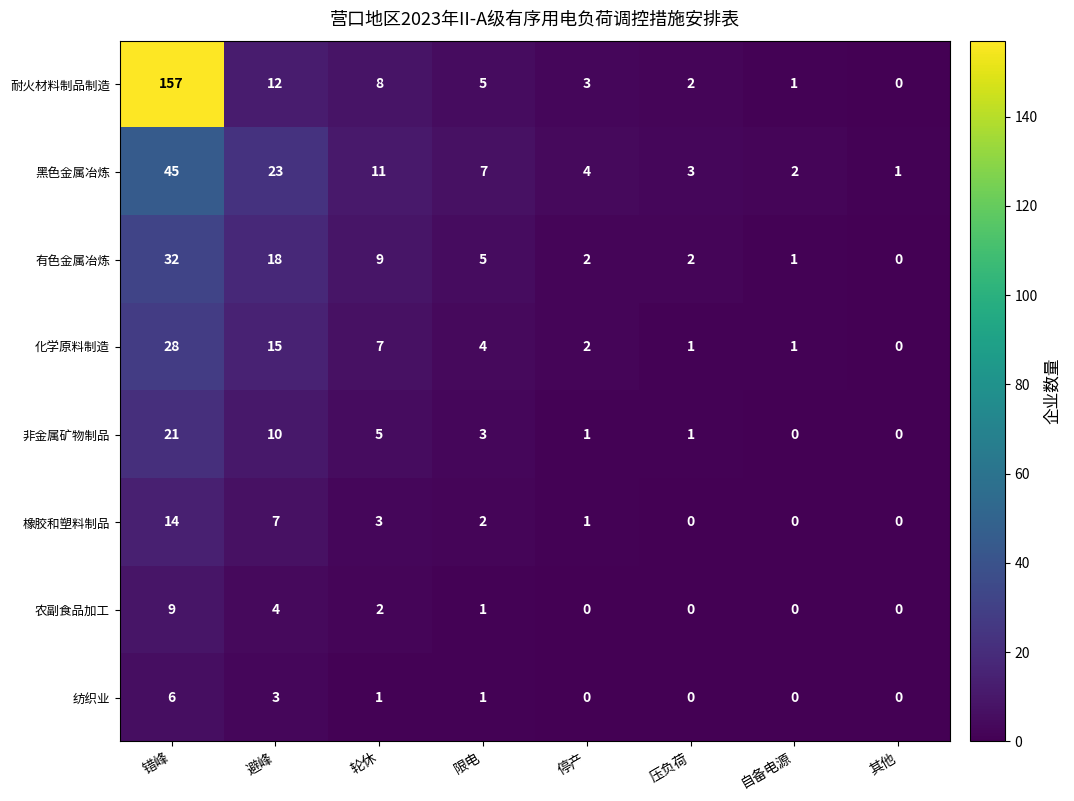

What is the total value across all series at 错峰?

312